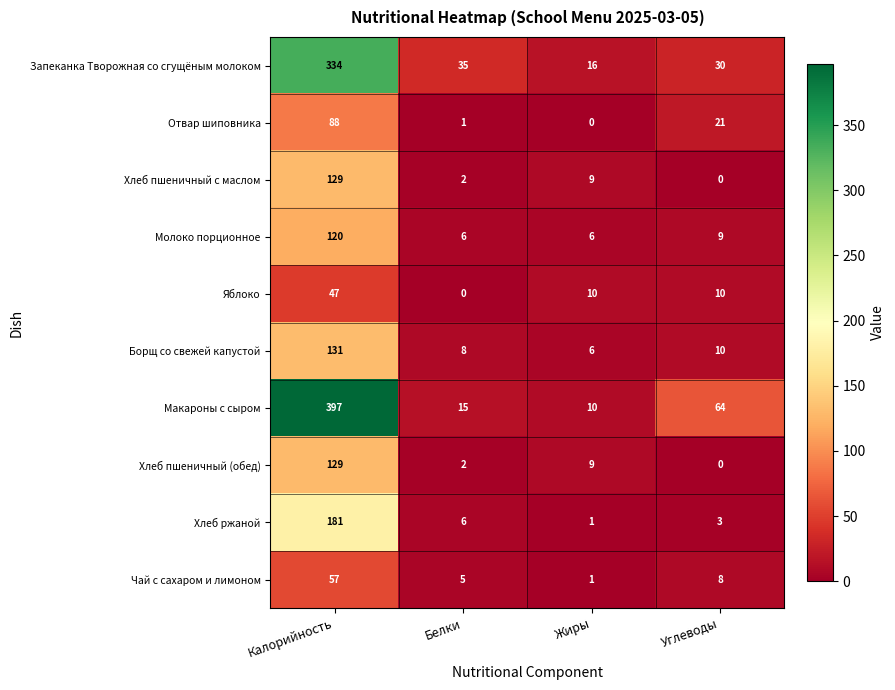

What is the maximum value shown in the chart?

397